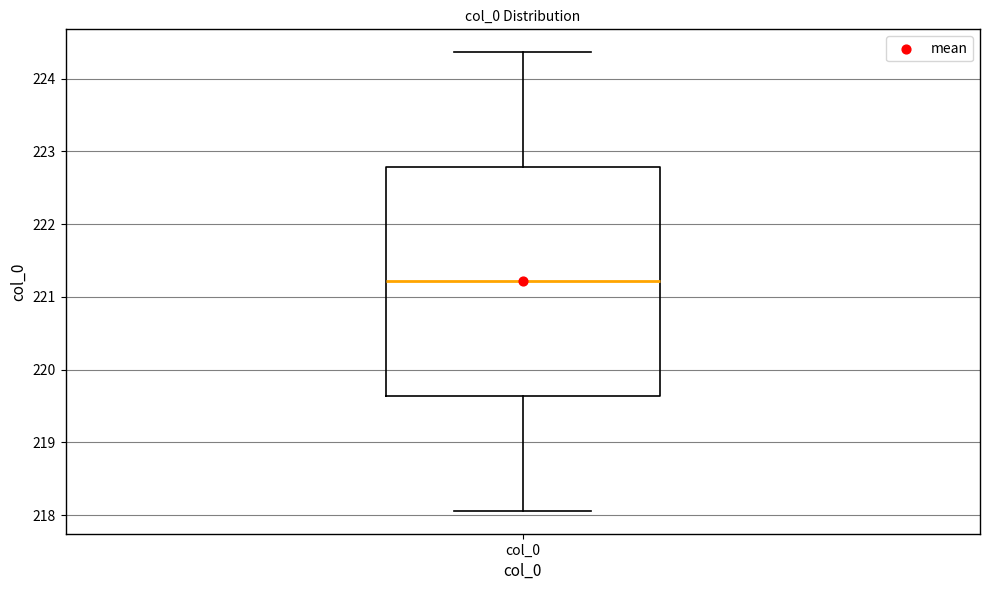

Where does the lower whisker of the box for col_0 end on the y-axis? The values are not printed on the chart, so give them approximately, as read against the axis.

218.1